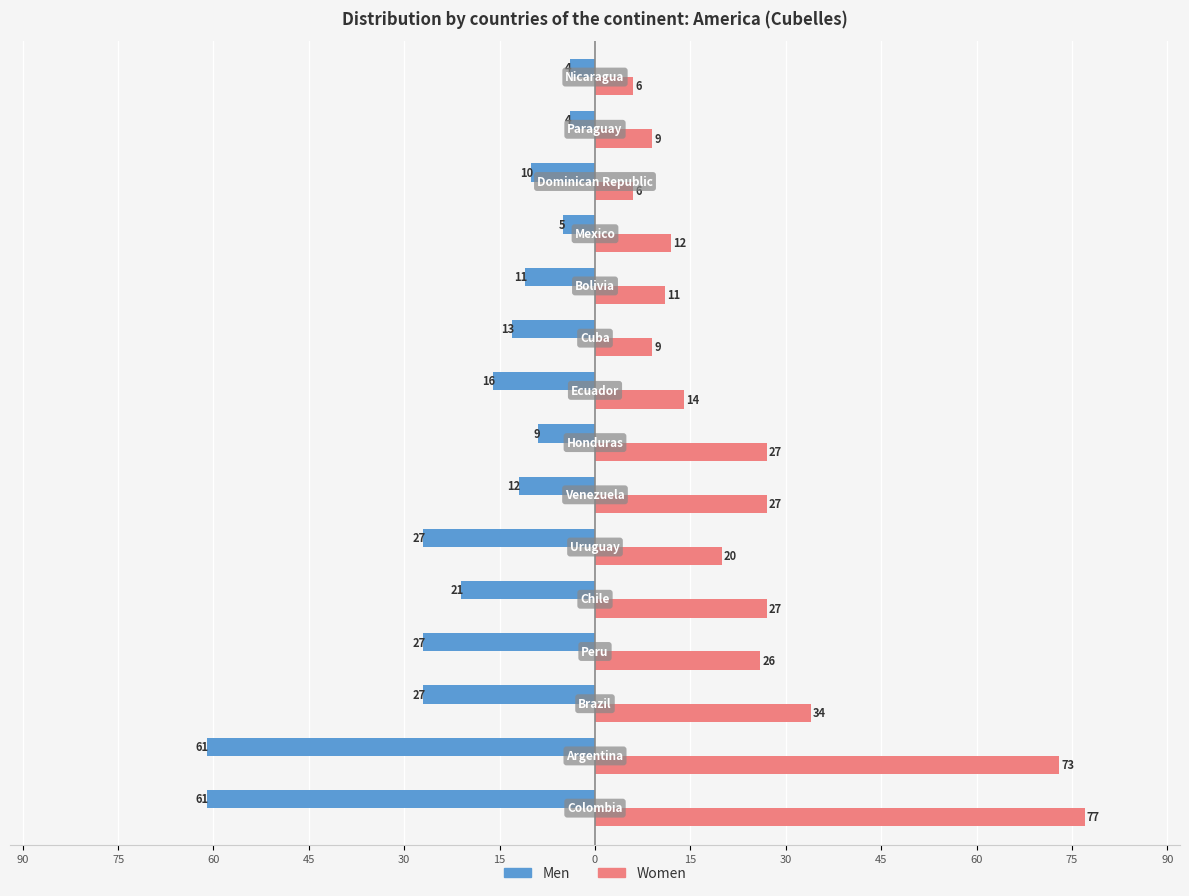

What are all the series names shown in the legend?

Men, Women